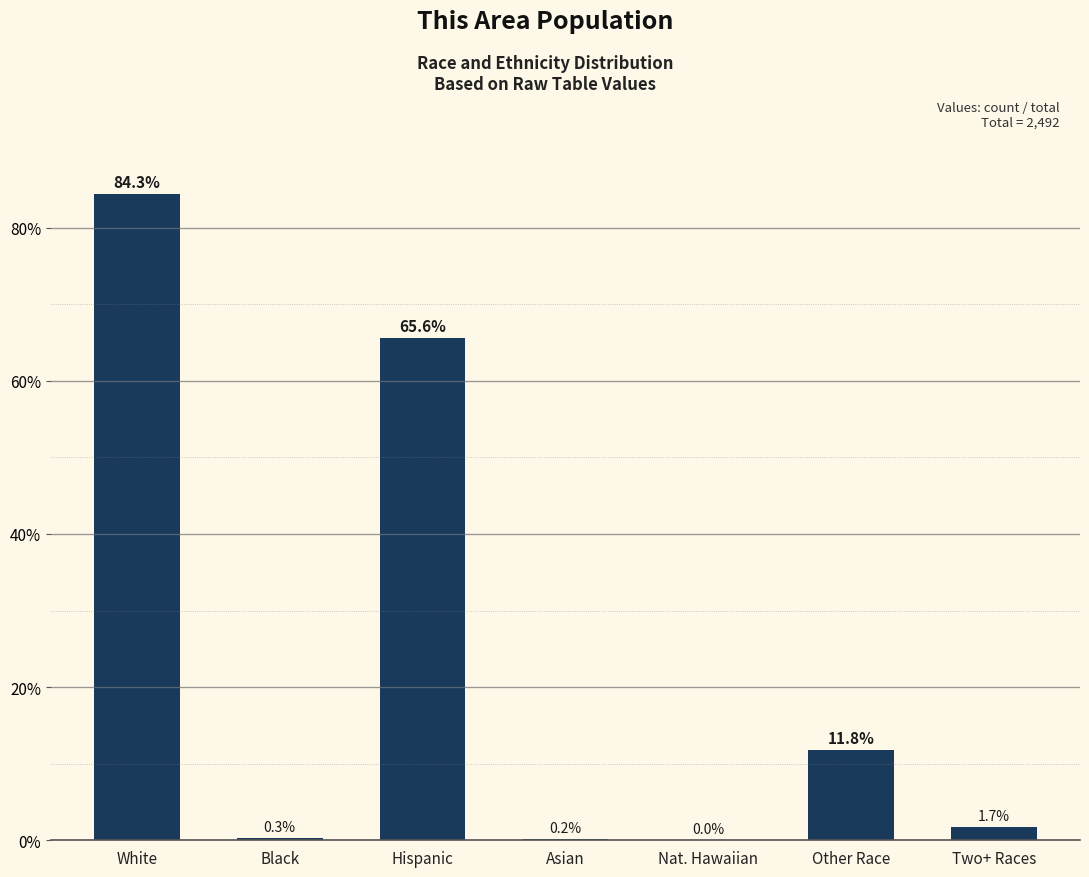

At which label is the value closest to 42?

Hispanic